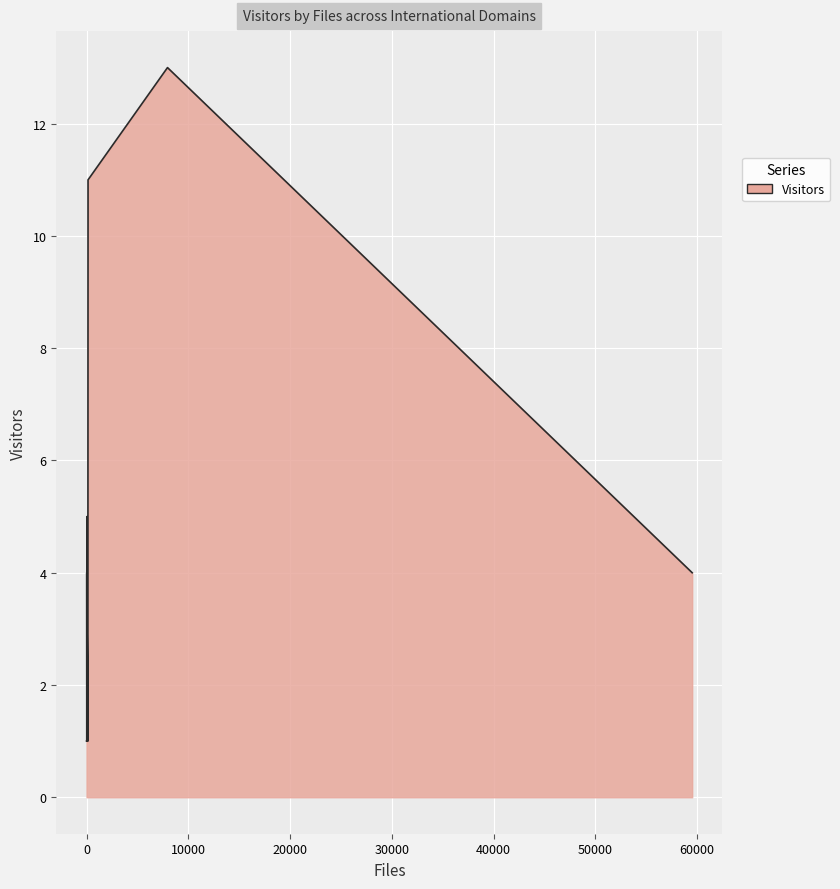

Reading left to right, transcribe all the data shown in this chart.

5	1	1	1	11	1	3	3	1	1	1	4	6	1	13	1	1	4	2